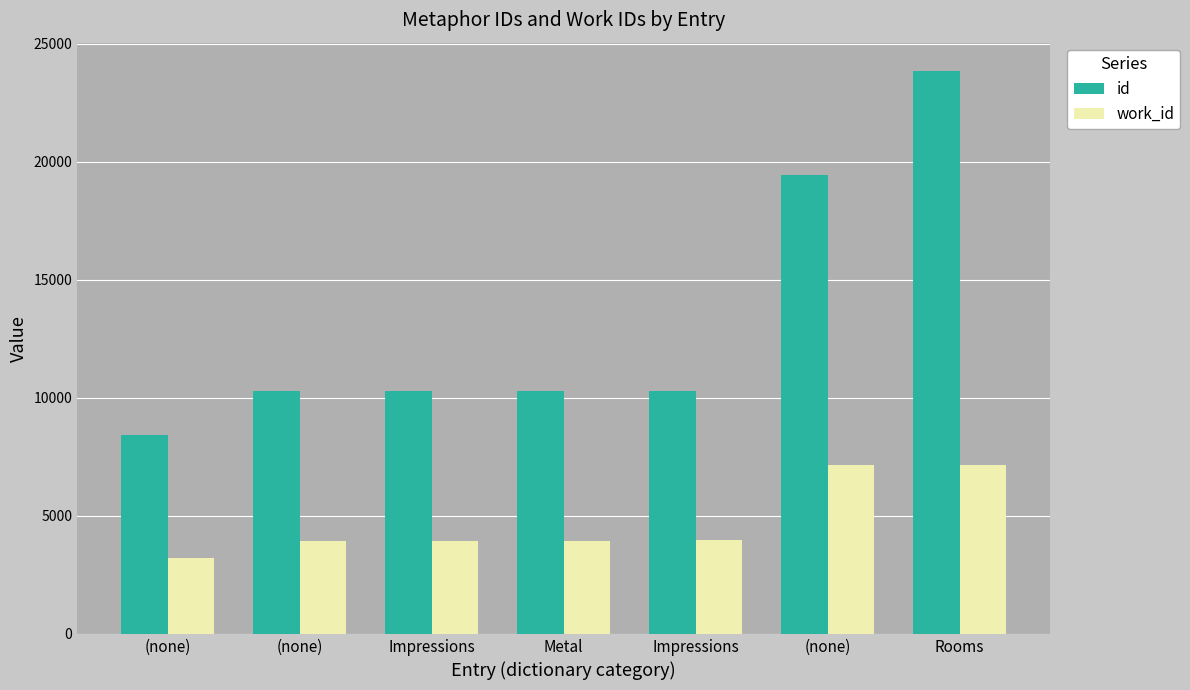

Count the number of categories in the chart.

7